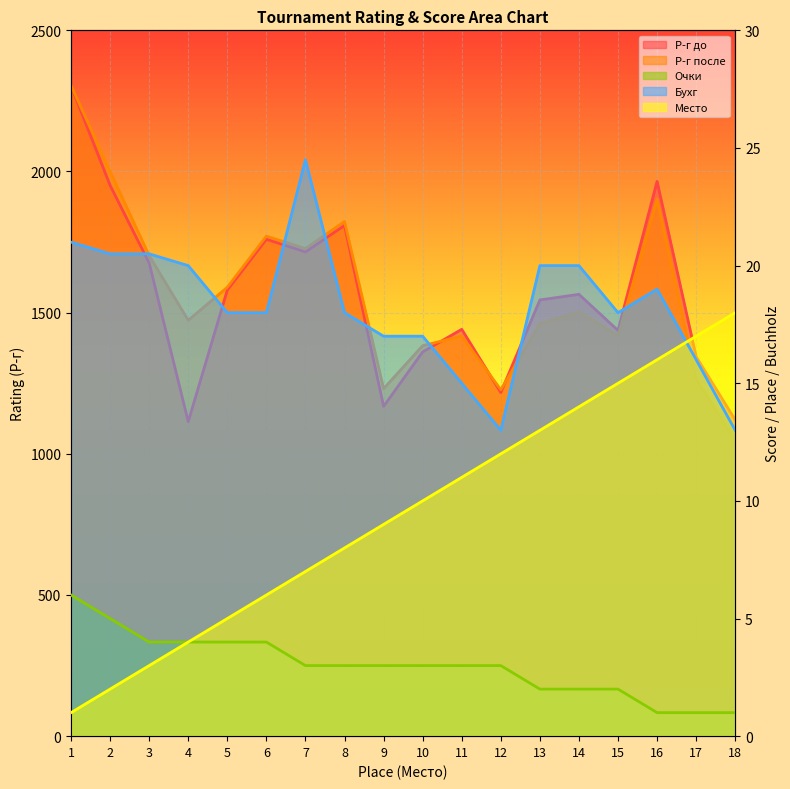

What is the sum of all Место values?

171.0